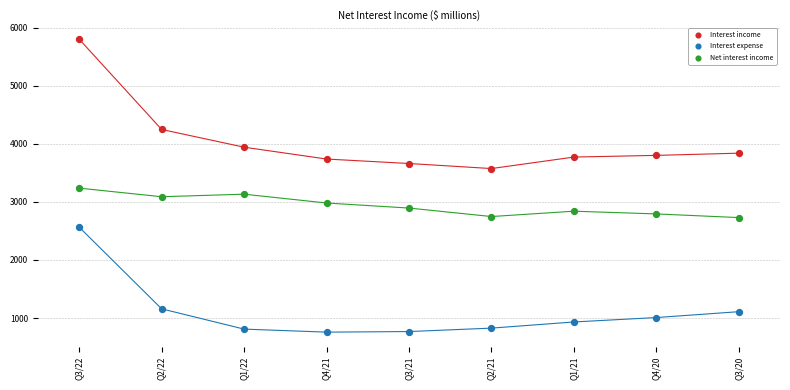

In the Interest income series, what Y value is closest to 4686?

4246